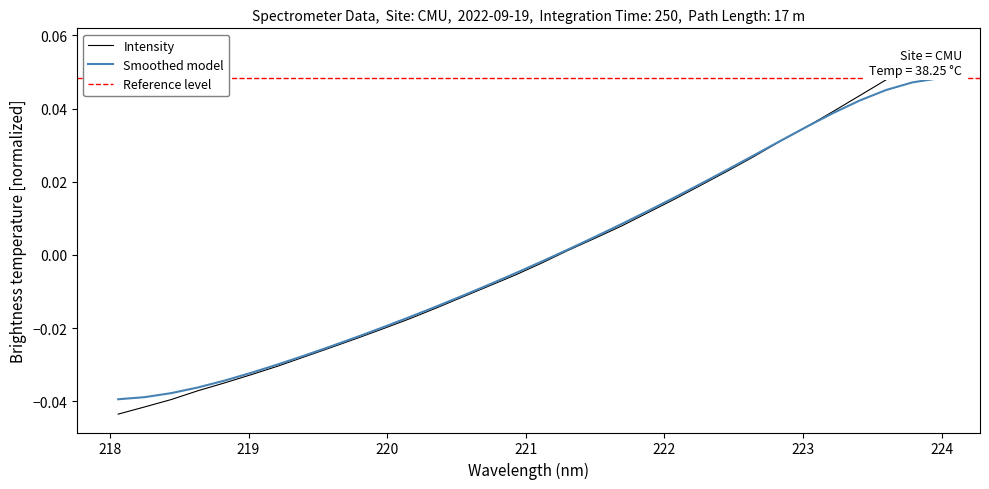

True or false: the data has more than 1 interior local peaks.

False